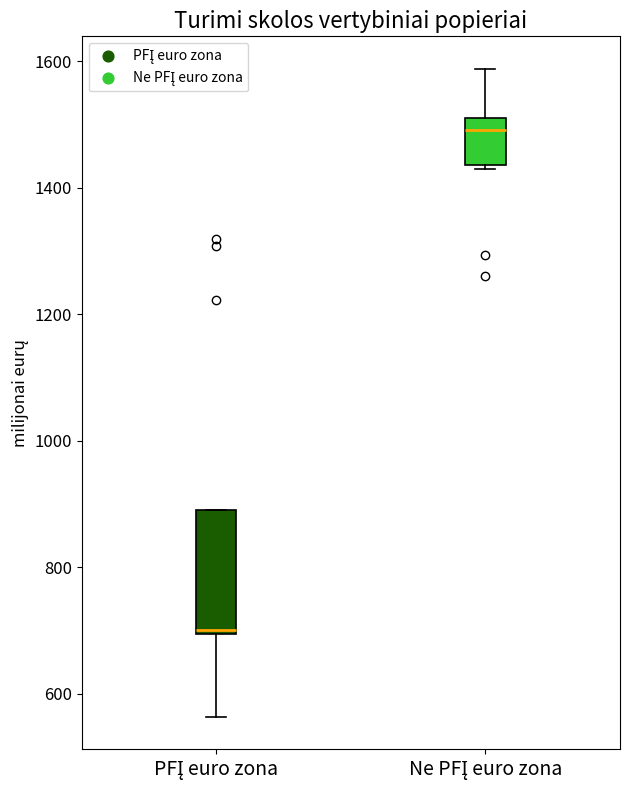

Where does the upper whisker of the box for Ne PFĮ euro zona end on the y-axis? The values are not printed on the chart, so give them approximately, as read against the axis.

1580